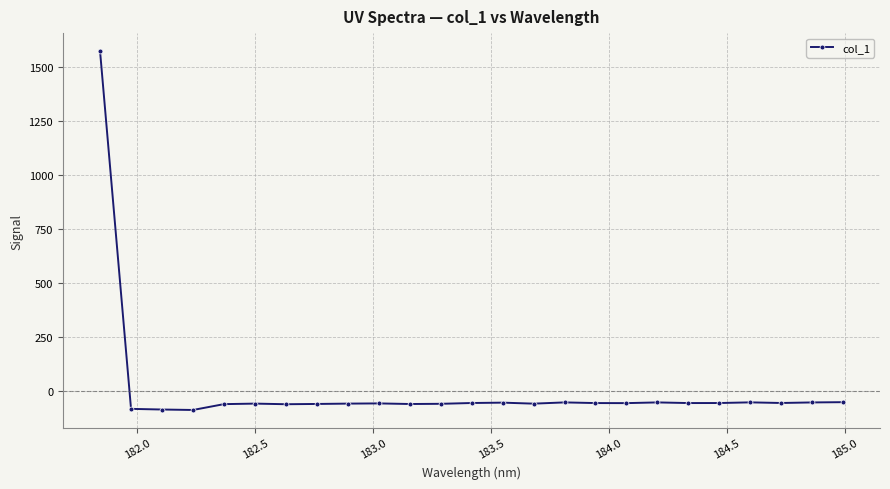

What is the sum of all values?

86.3